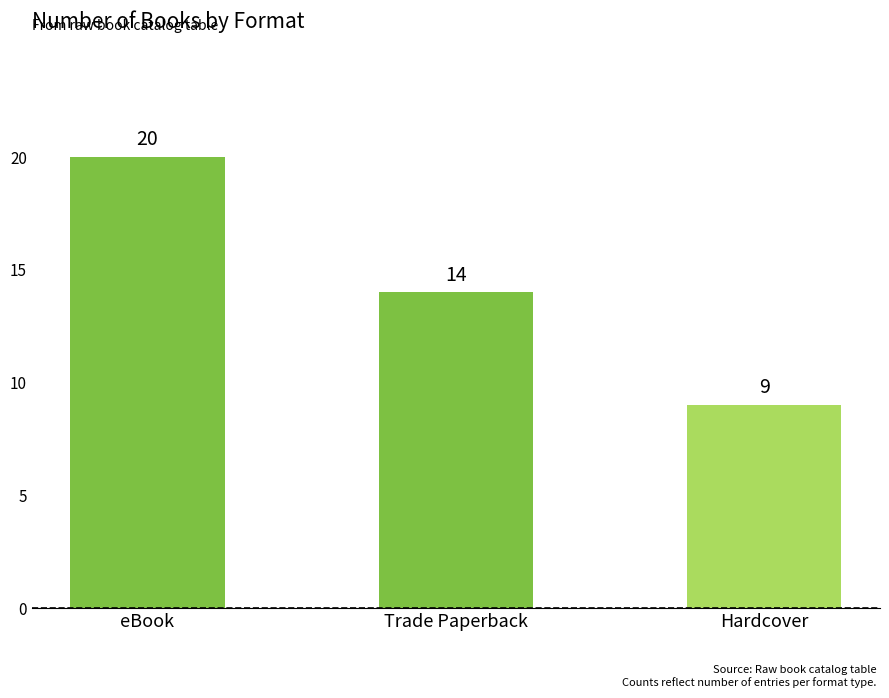

At which category does the chart reach its minimum across all series?

Hardcover